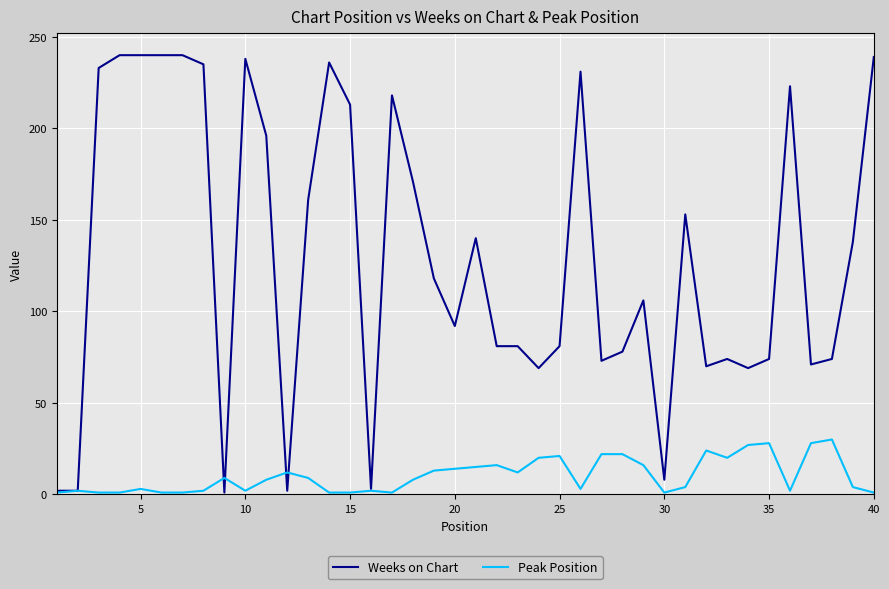

Which series has the largest range (max minus min)?

Weeks on Chart